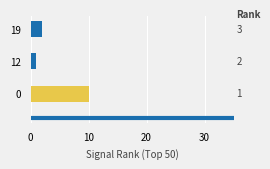

What is the sum of the values at 19 and 12?

3